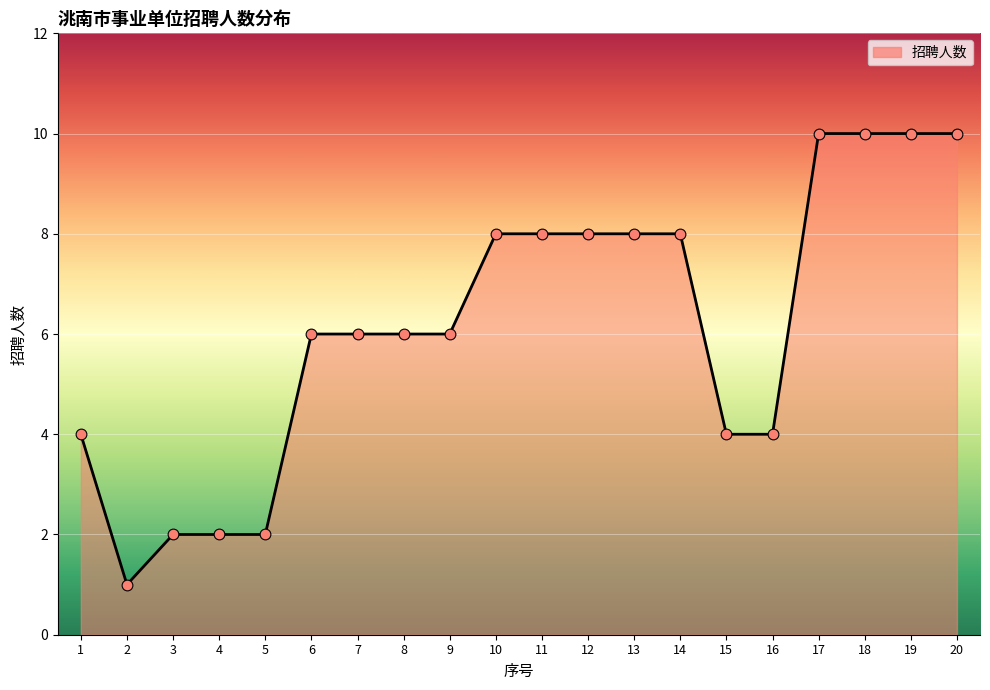

What is the change in value from 7 to 10?

+2